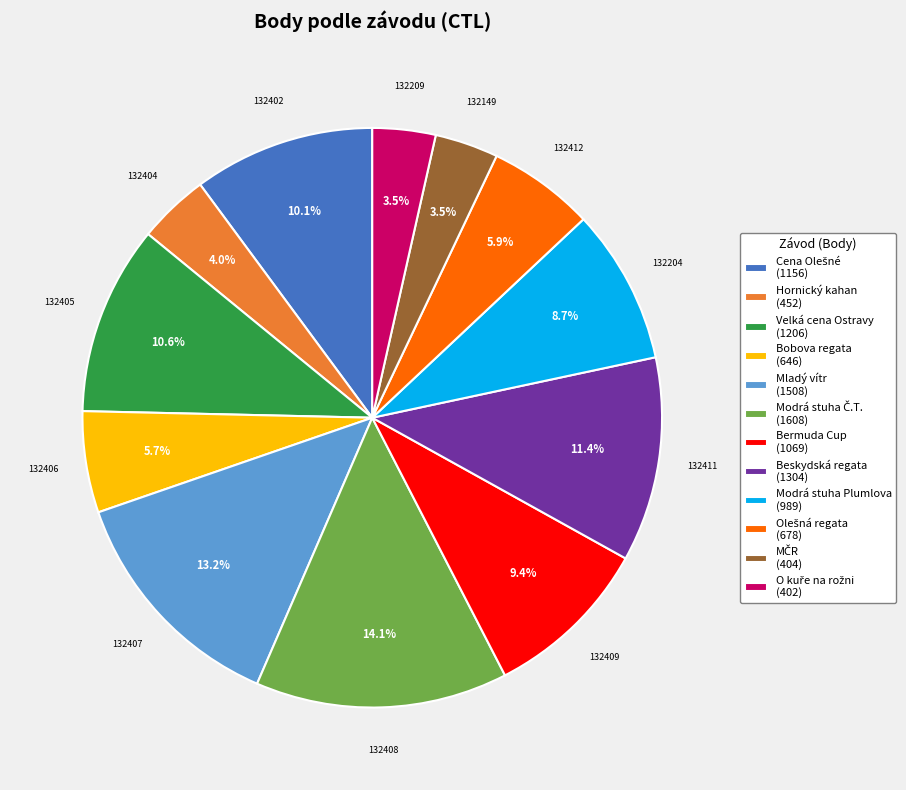

Which has a higher value, Modrá stuha Plumlova (989) or Beskydská regata (1304)?

Beskydská regata (1304)